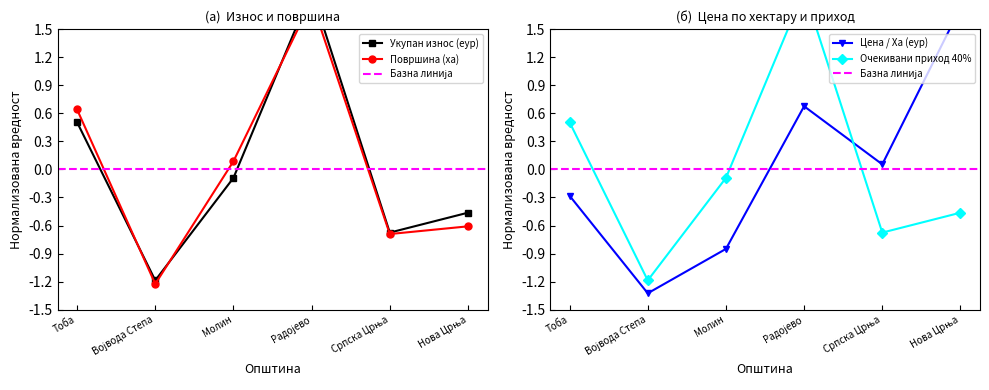

True or false: Укупан износ (еур) and Површина (ха) cross at least once.

True